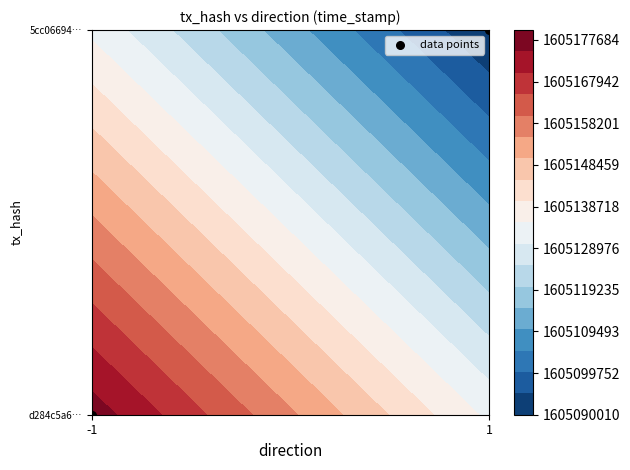

What is the greatest value displayed?

1